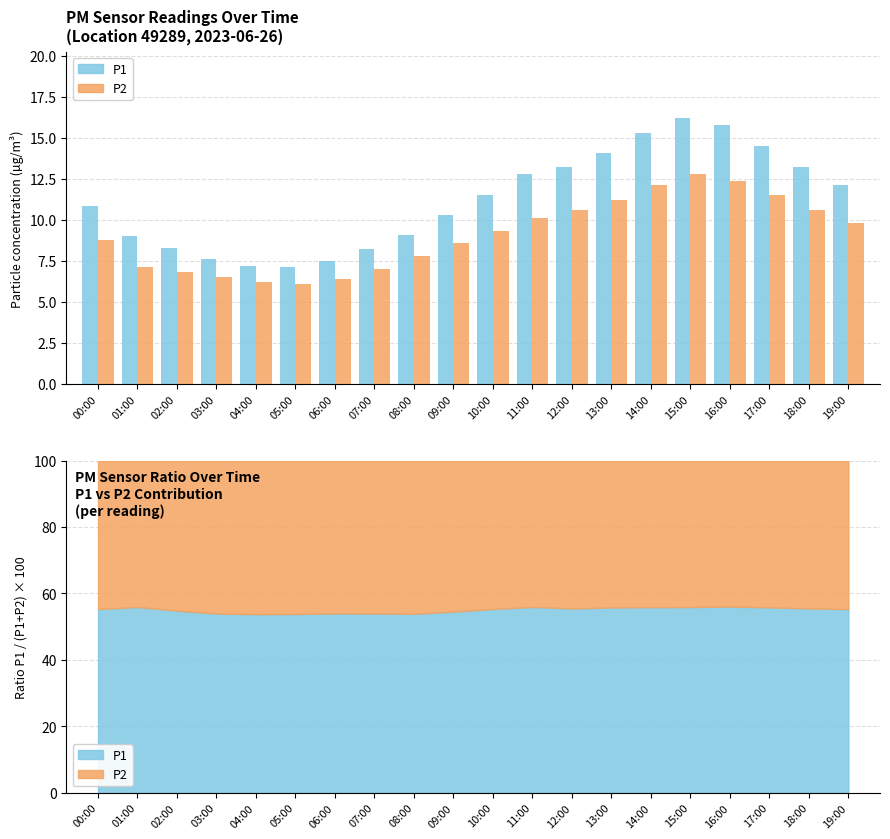

Which series has the widest spread of values?

P1